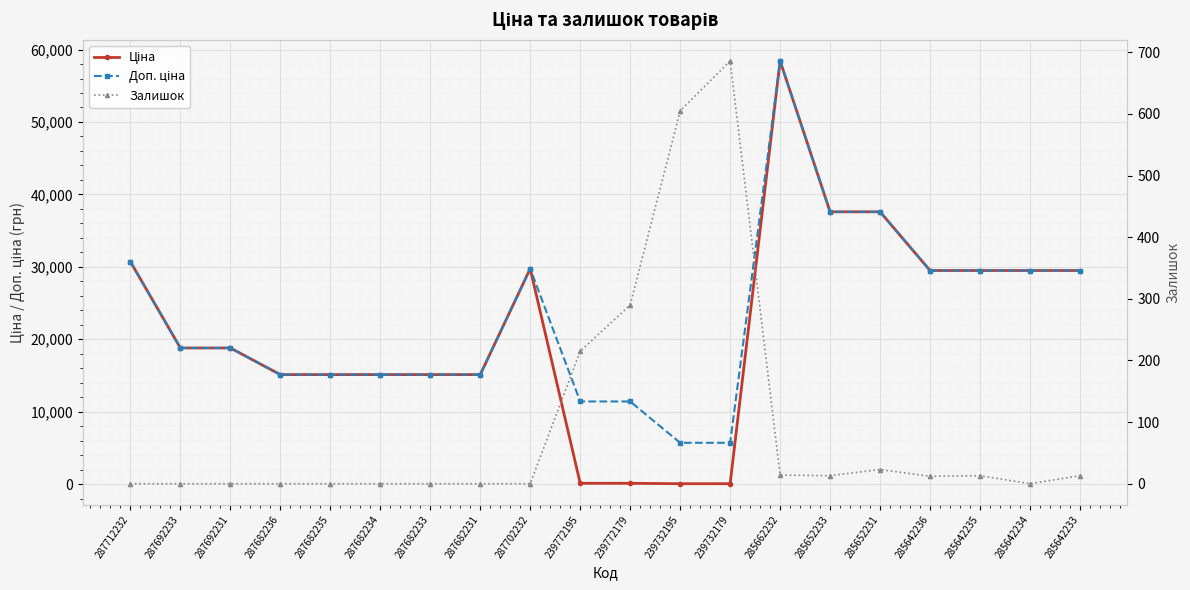

Rank the series by their maximum value, from highest to lowest.

Ціна, Доп. ціна, Залишок